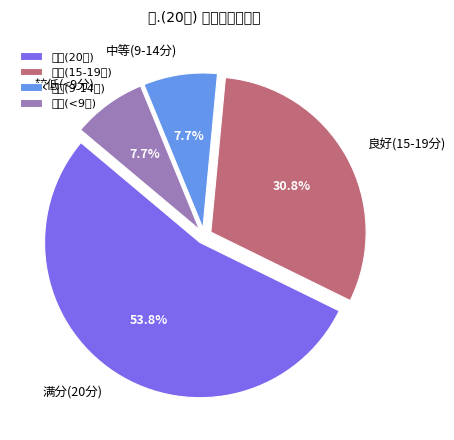

Is there a majority slice in this chart?

Yes